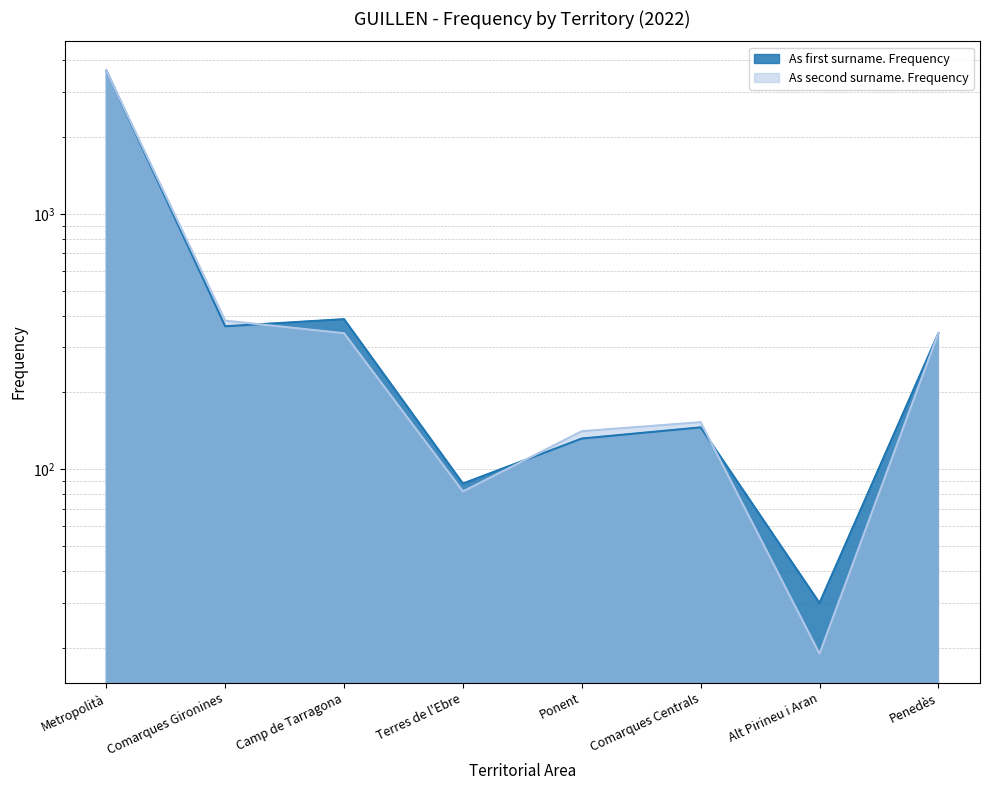

Between Comarques Gironines and Terres de l'Ebre, which is larger?

Comarques Gironines